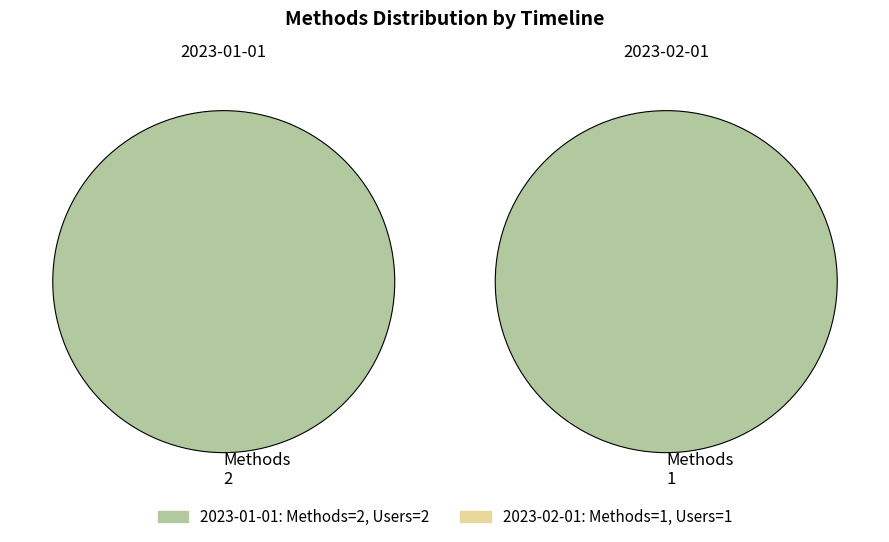

Is it true that 2023-01-01 is 67% of the pie?

True